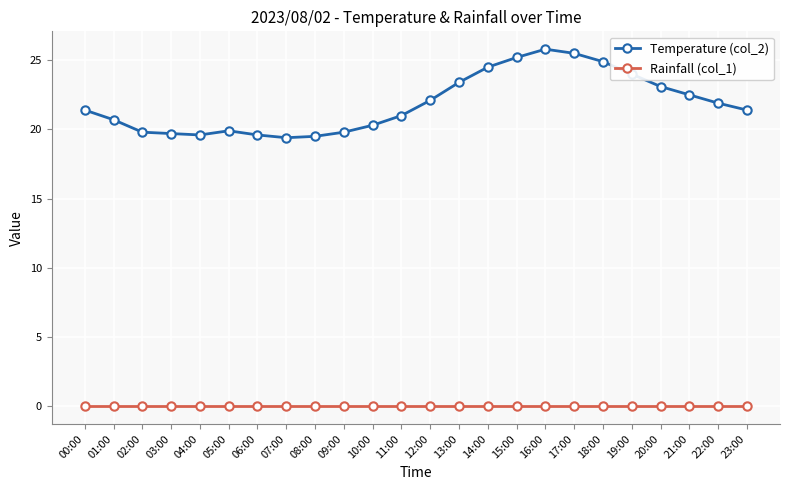

At 05:00, list the series in order from largest to smallest.

Temperature (col_2), Rainfall (col_1)